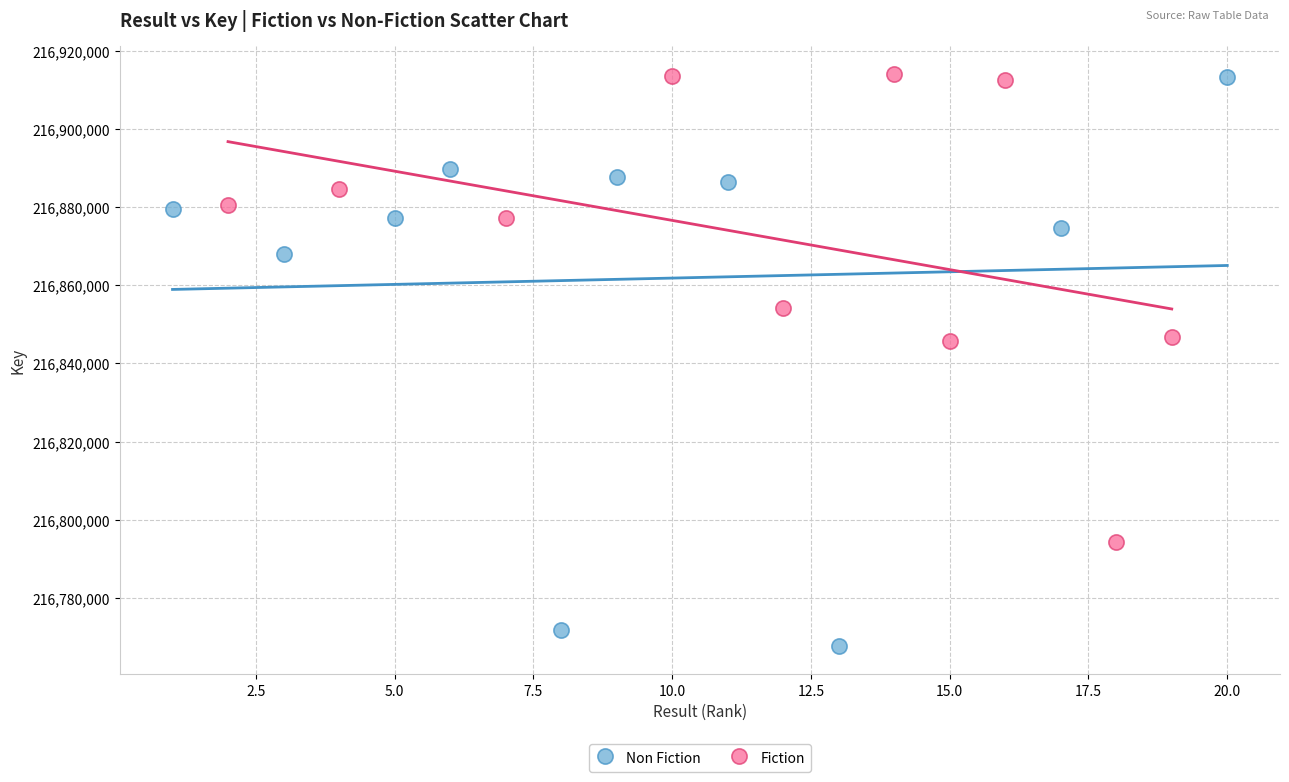

Which series contains the lowest Y value?

Non Fiction